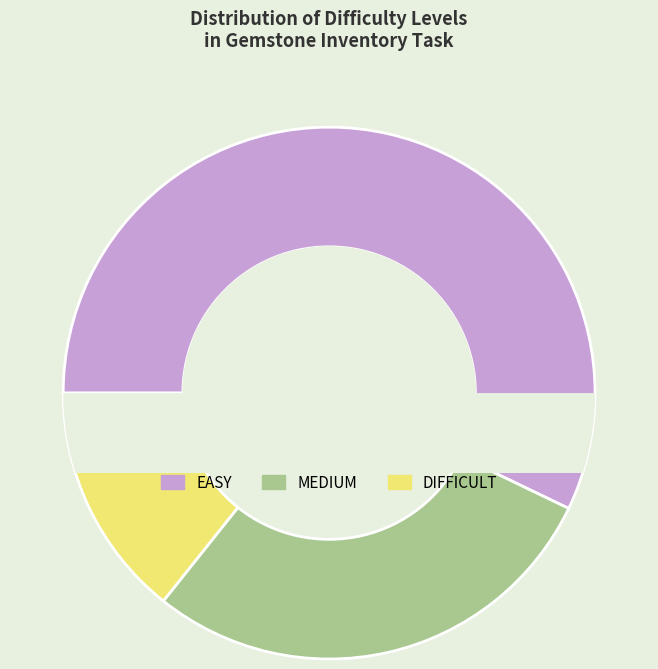

To the nearest percent, what percentage of the pie is DIFFICULT?

14%